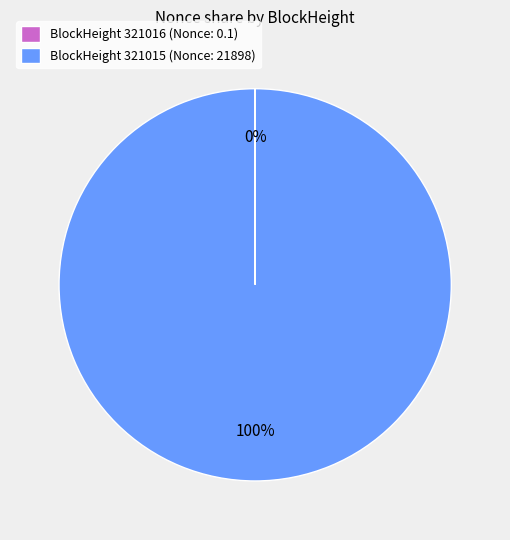

True or false: BlockHeight 321015 (Nonce: 21898) accounts for 100% of the total.

True